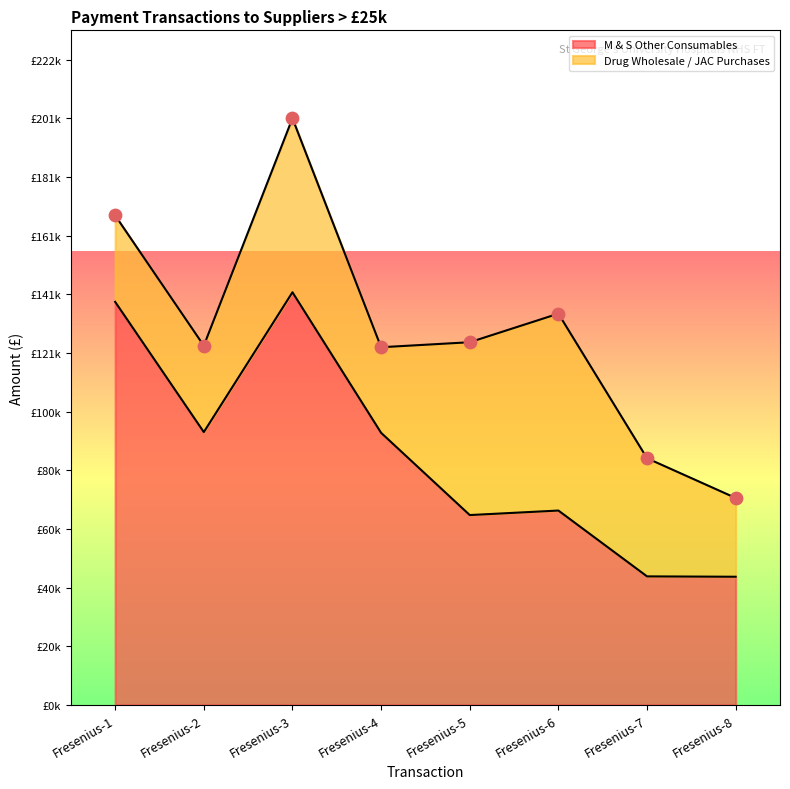

What is the ratio of the value at Fresenius-8 to the value at Fresenius-1?

0.3